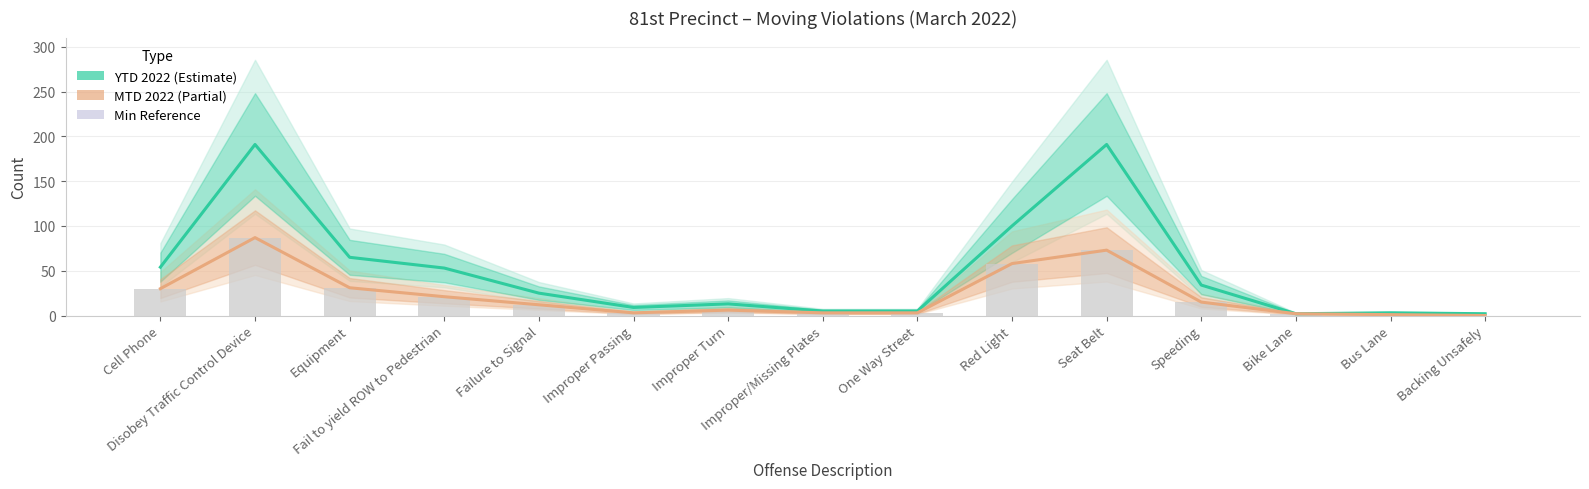

What is the label of the 10th bar from the left?

Red Light